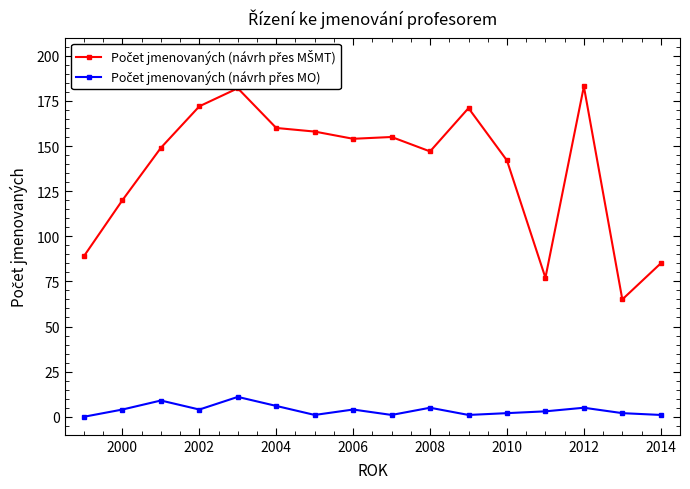

What is the greatest value displayed?

183